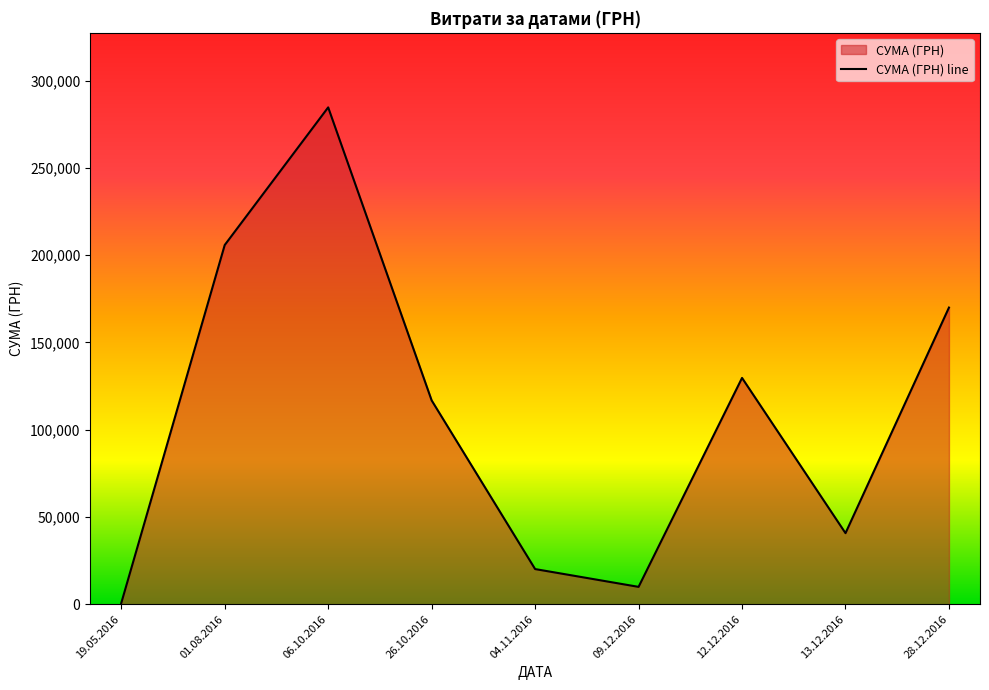

What is the sum of the values at 12.12.2016 and 13.12.2016?

170412.5